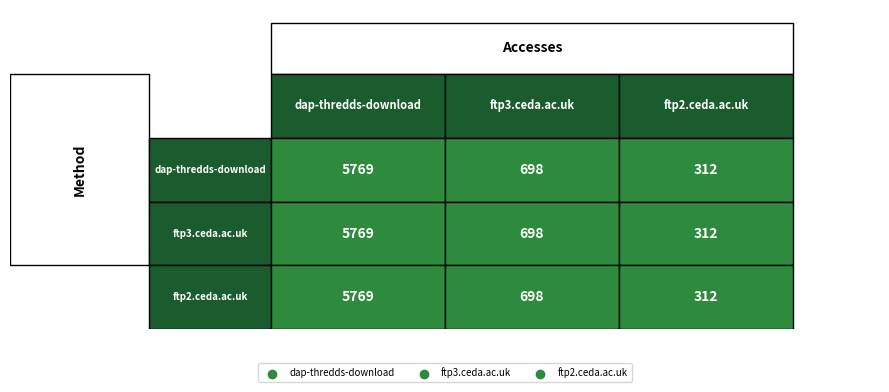

How many data points in ftp2.ceda.ac.uk are above 698?

1